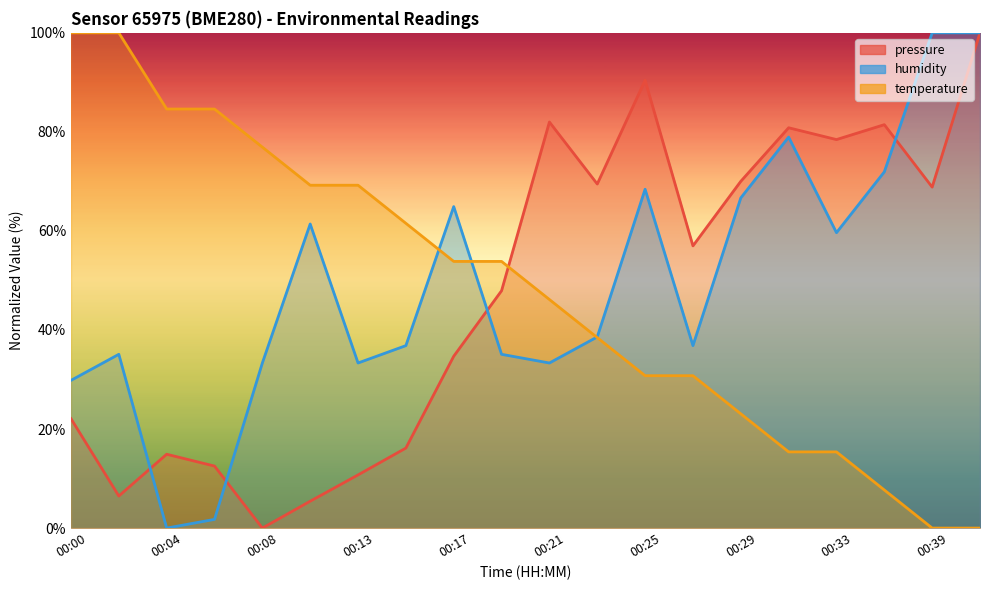

True or false: pressure and humidity cross at least once.

True